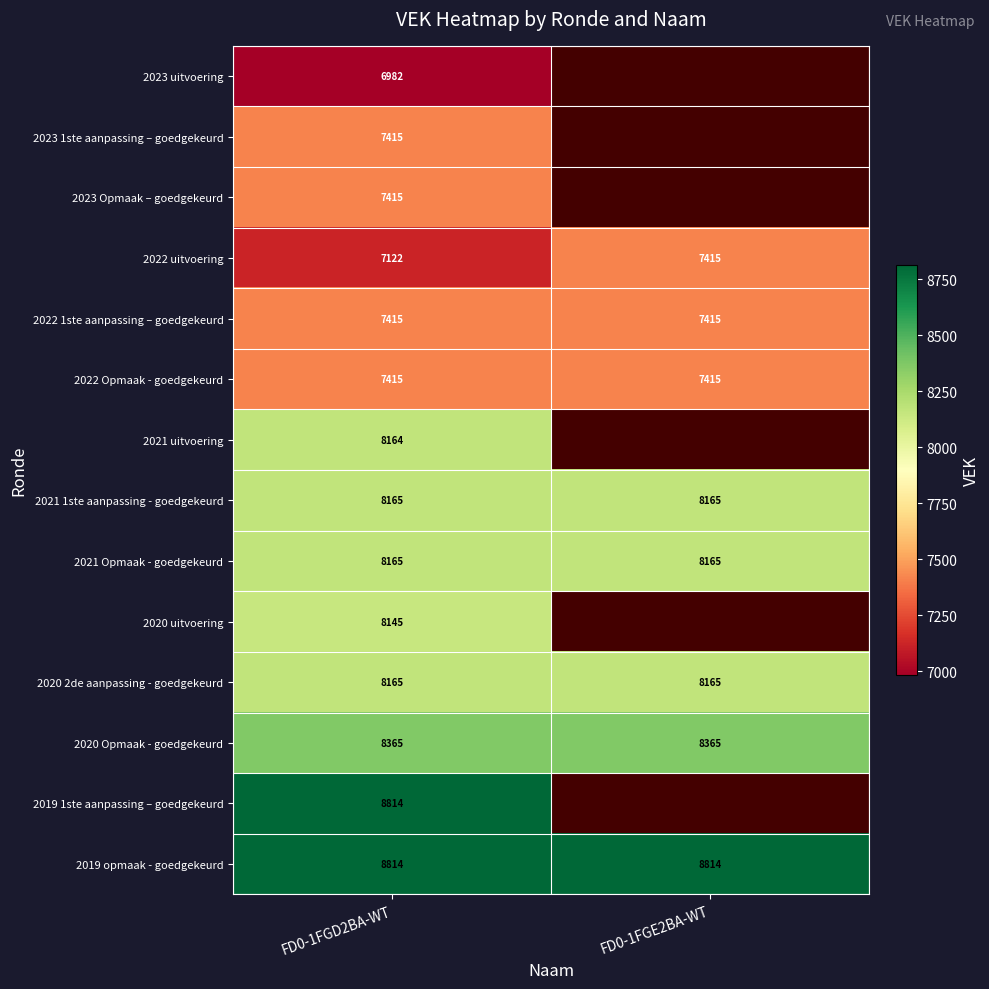

What is the lowest value of the 2022 1ste aanpassing – goedgekeurd series?

7415